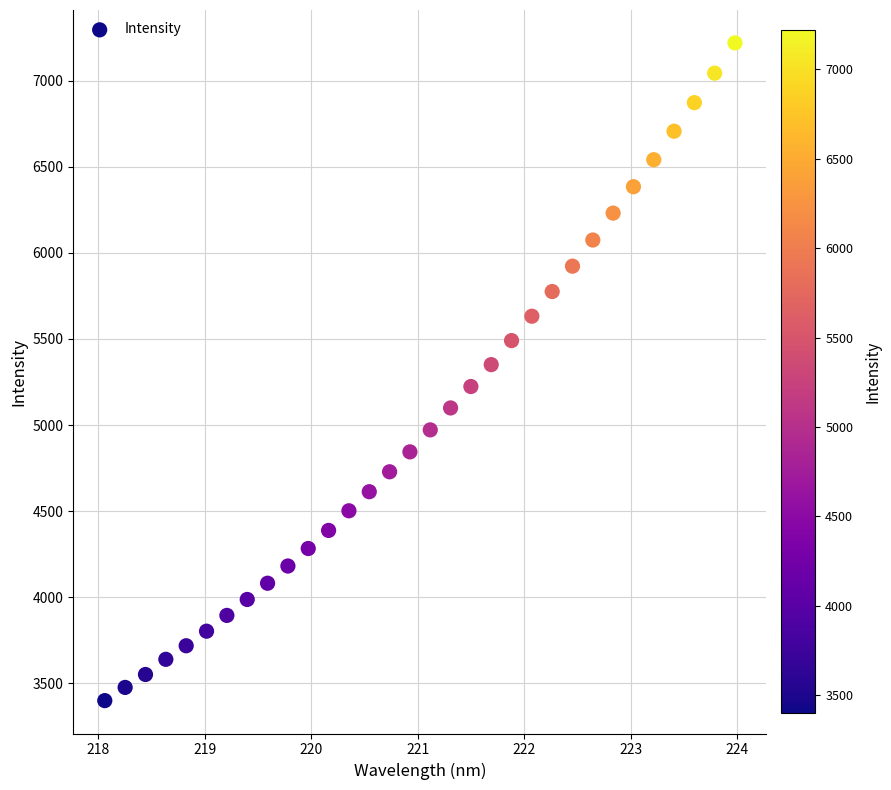

What is the range of X values (max minus min)?

5.9